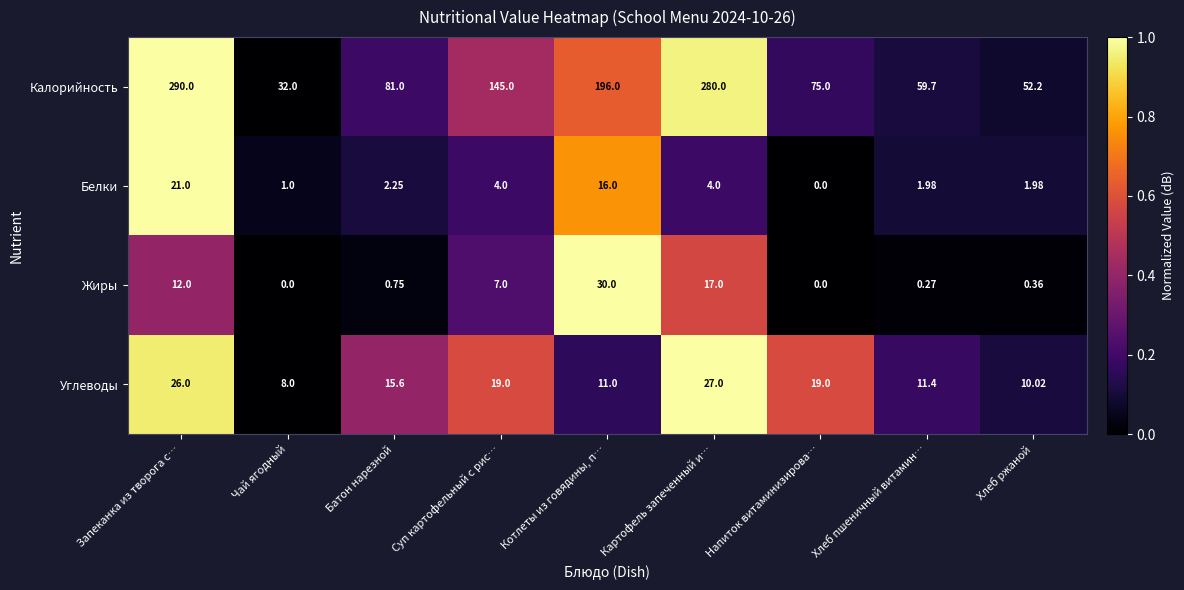

Which series has the largest total across all categories?

Калорийность